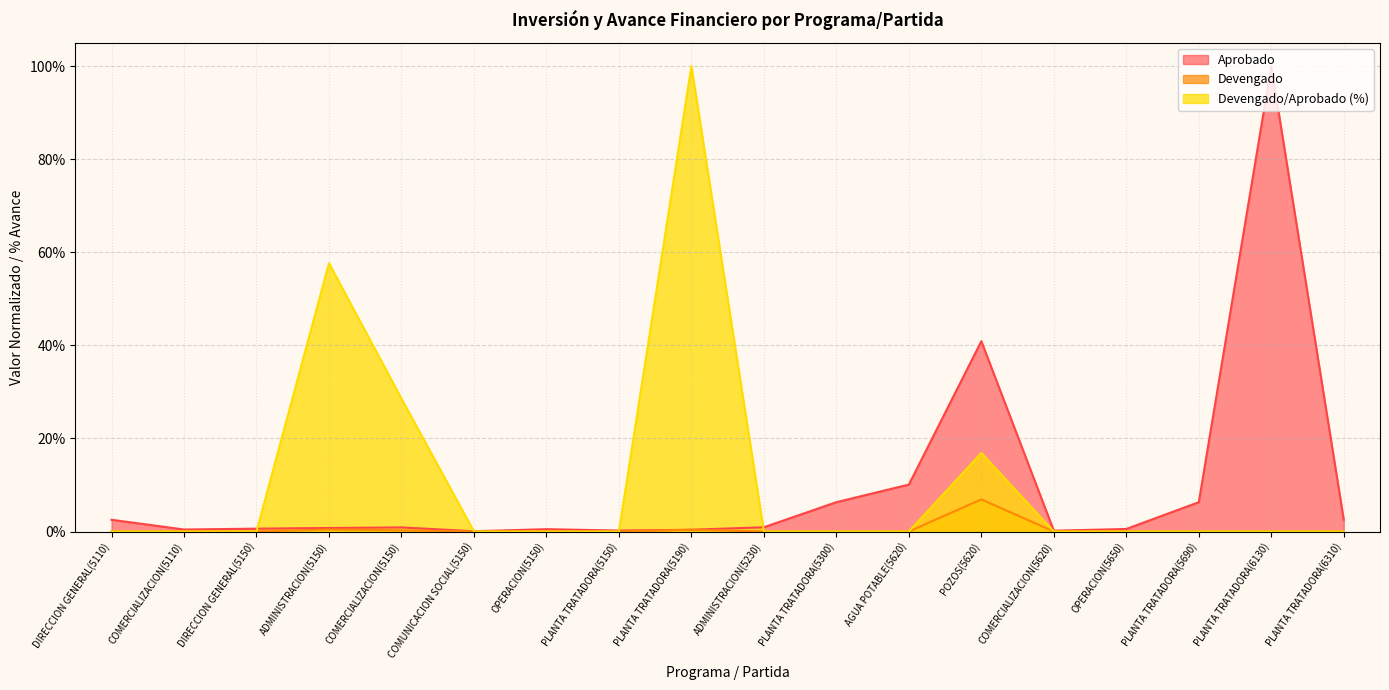

True or false: Devengado/Aprobado and Aprobado cross at least once.

True